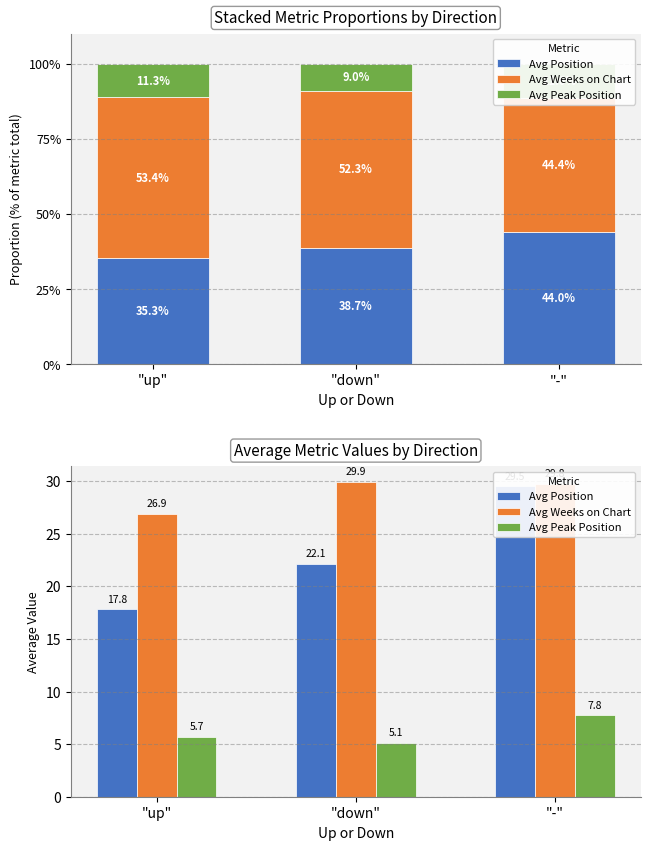

Which label corresponds to the largest value in the chart?

"down"